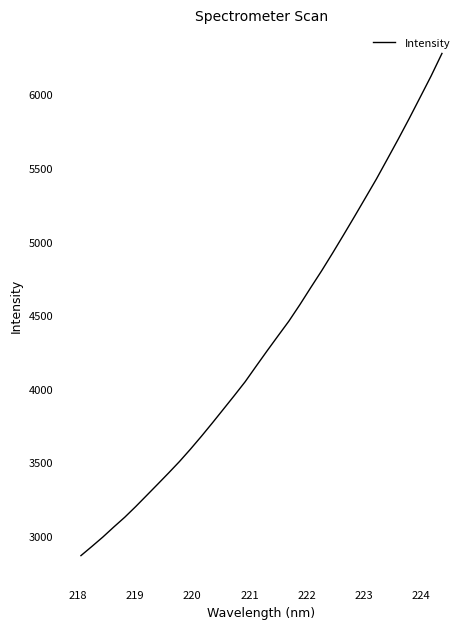

What is the greatest value displayed?

6277.9